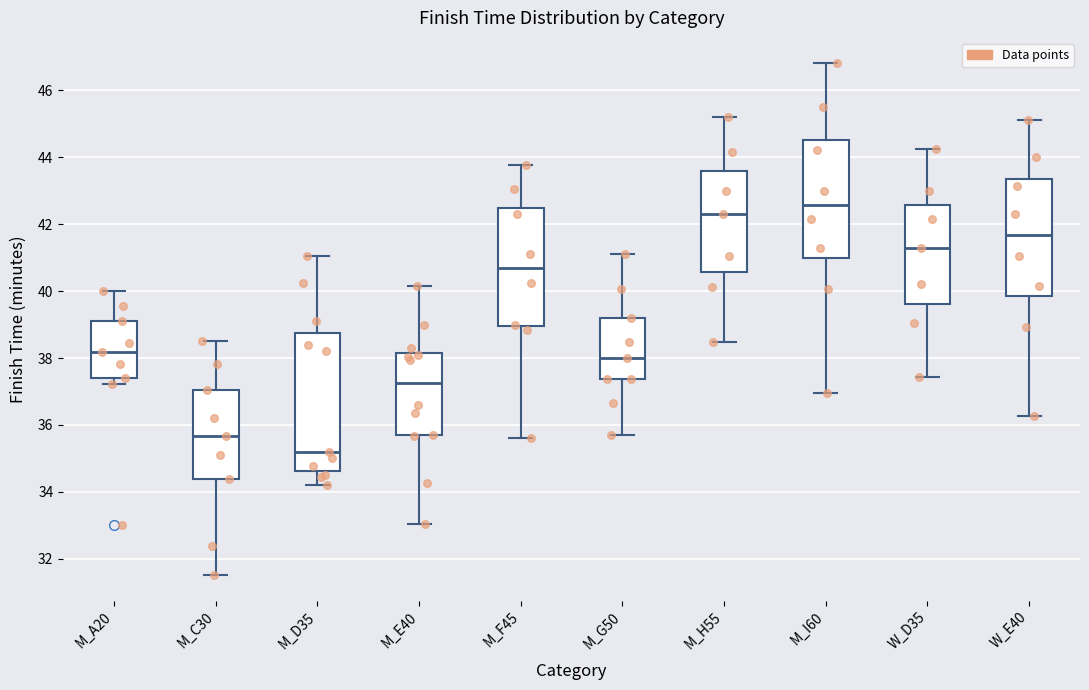

Which box has the lowest median line?

M_D35